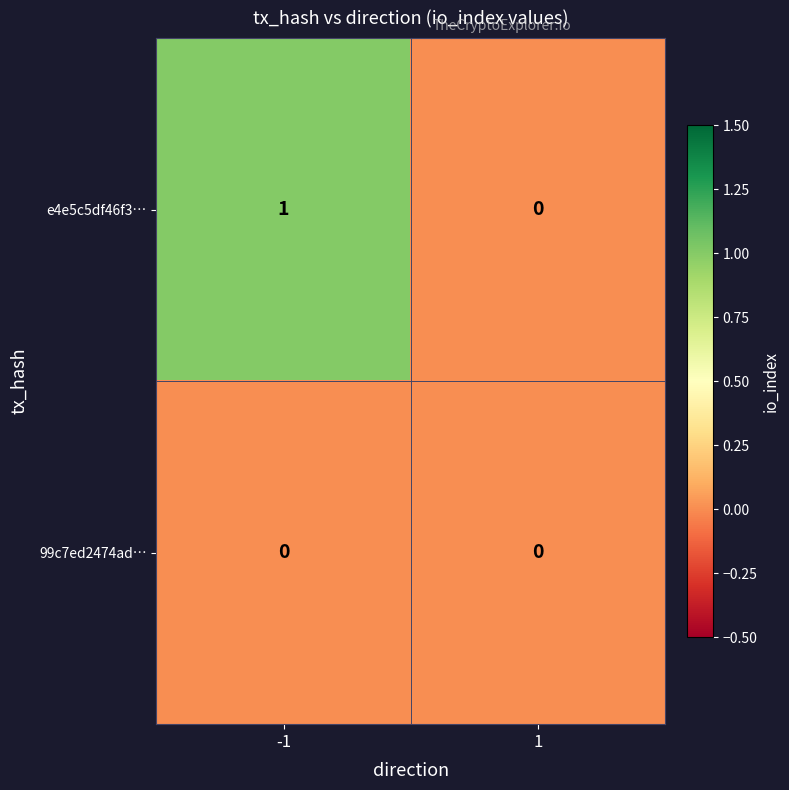

Is the value of e4e5c5df46f3… at -1 greater than the value of 99c7ed2474ad… at -1?

Yes